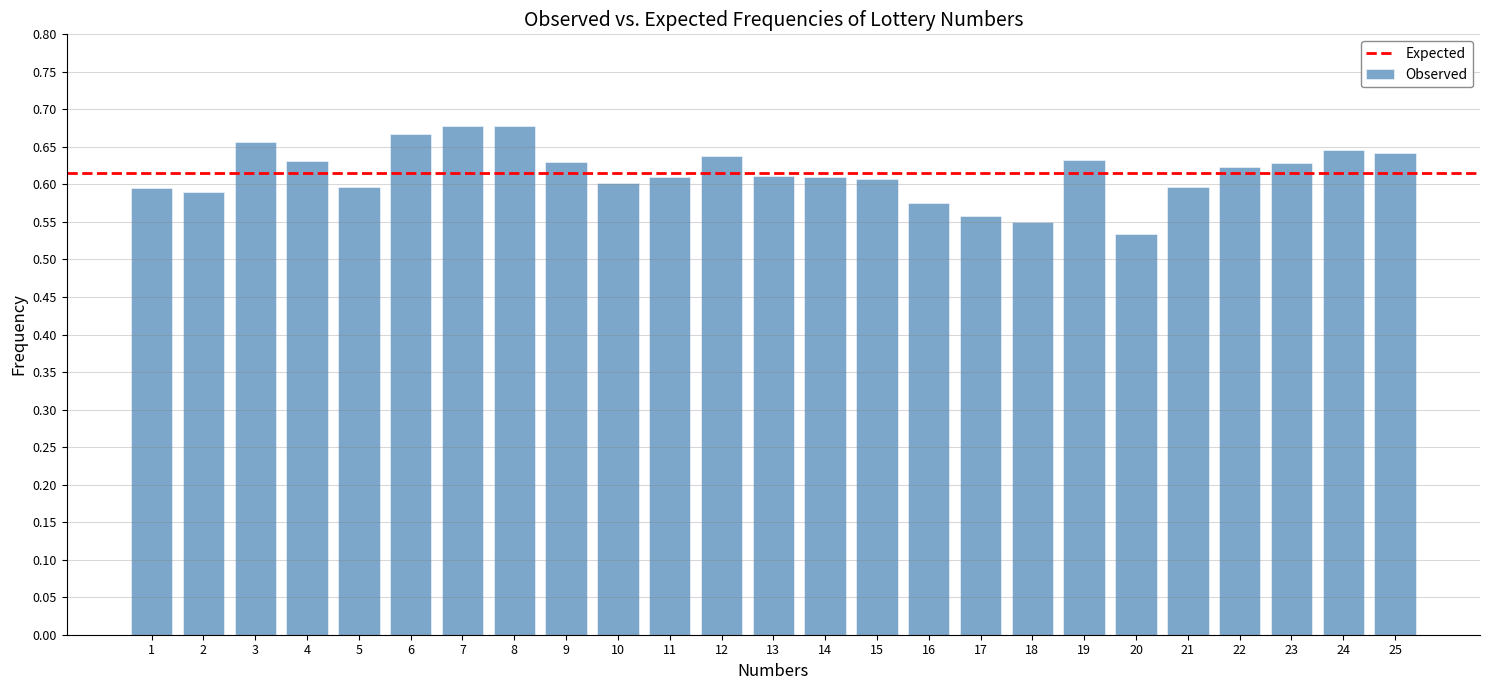

At which label is the value closest to 0?

20